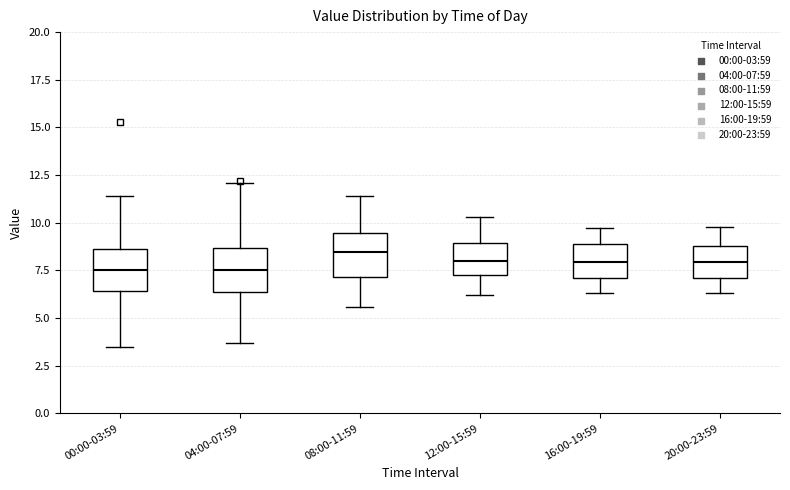

Reading left to right, read every box against the y-axis: the position of its median line, the range the box covers, and the ends of its whiskers. The values are not printed on the chart, so give them approximately, as read against the axis.

00:00-03:59: median 7.5, box 6.5 to 8.5, whiskers 3.5 to 11.5
04:00-07:59: median 7.5, box 6.5 to 8.5, whiskers 3.5 to 12.0
08:00-11:59: median 8.5, box 7.0 to 9.5, whiskers 5.5 to 11.5
12:00-15:59: median 8.0, box 7.5 to 9.0, whiskers 6.0 to 10.5
16:00-19:59: median 8.0, box 7.0 to 9.0, whiskers 6.5 to 9.5
20:00-23:59: median 8.0, box 7.0 to 9.0, whiskers 6.5 to 10.0